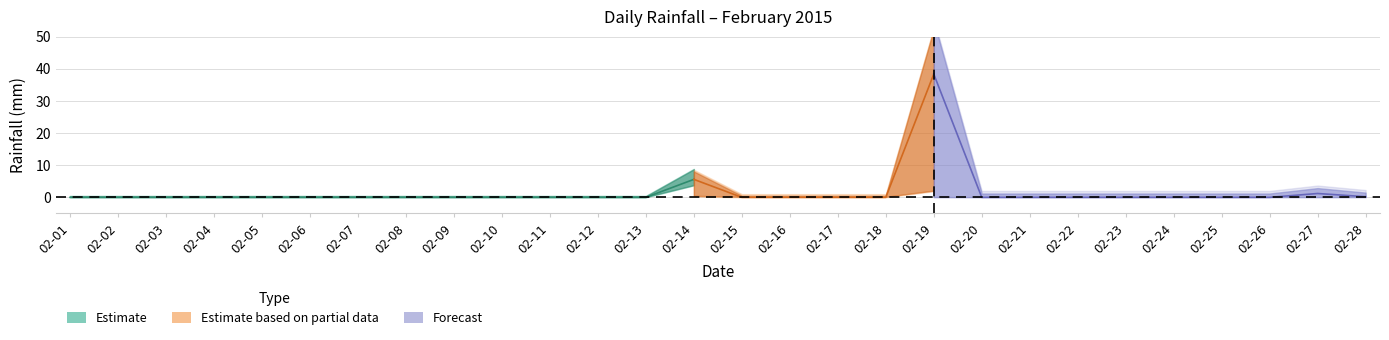

What is the maximum value shown in the chart?

38.4